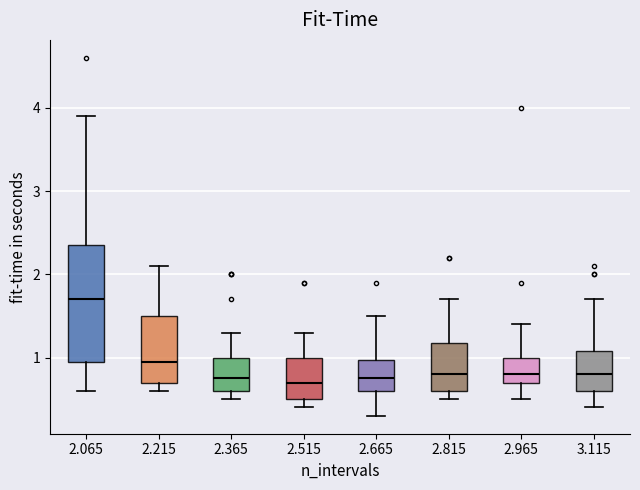

Which box is the tallest, from its lower edge to its upper edge?

2.065